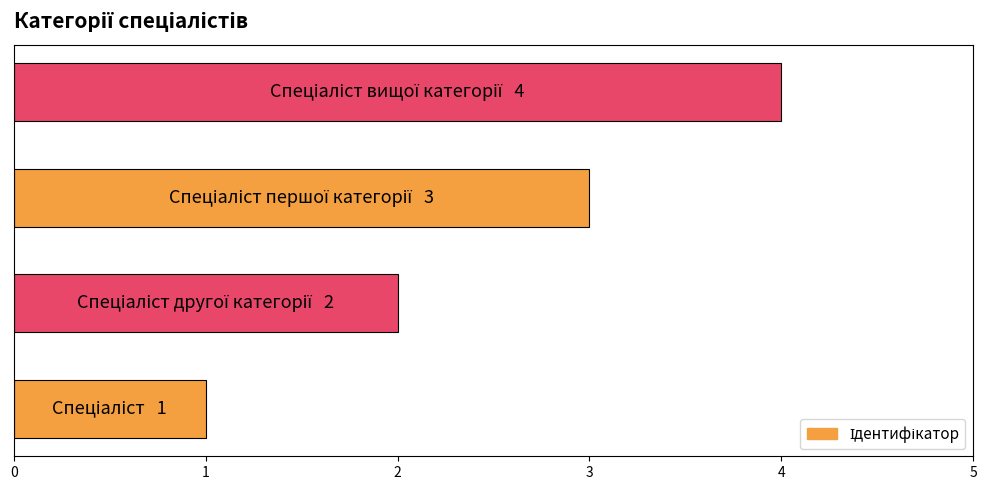

Does the chart contain stacked bars?

No